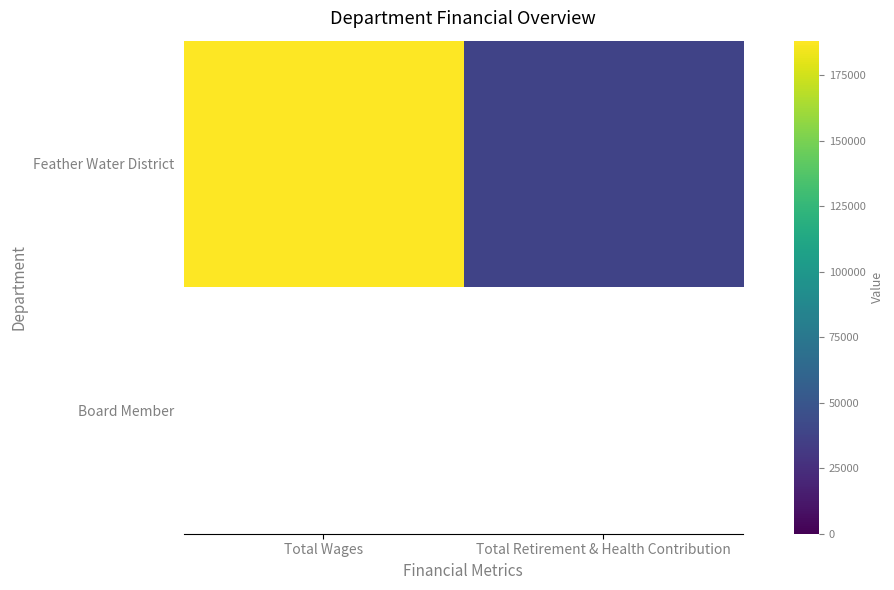

List the series in order of their peak value, lowest first.

Board Member, Feather Water District